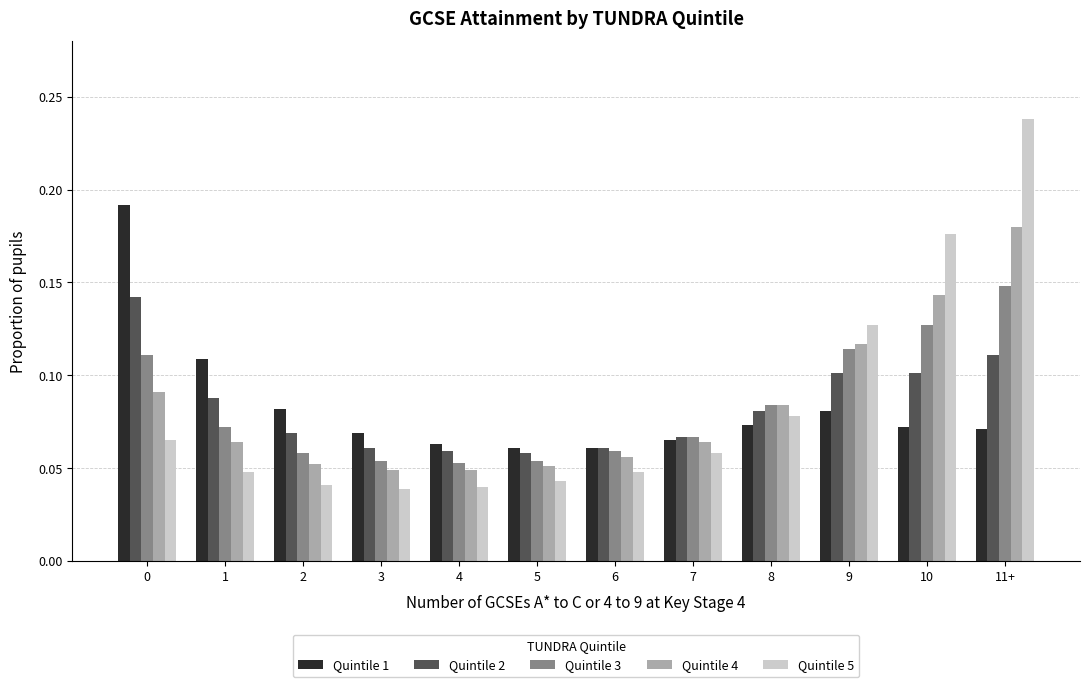

What is the sum of all Quintile 1 values?

1.0